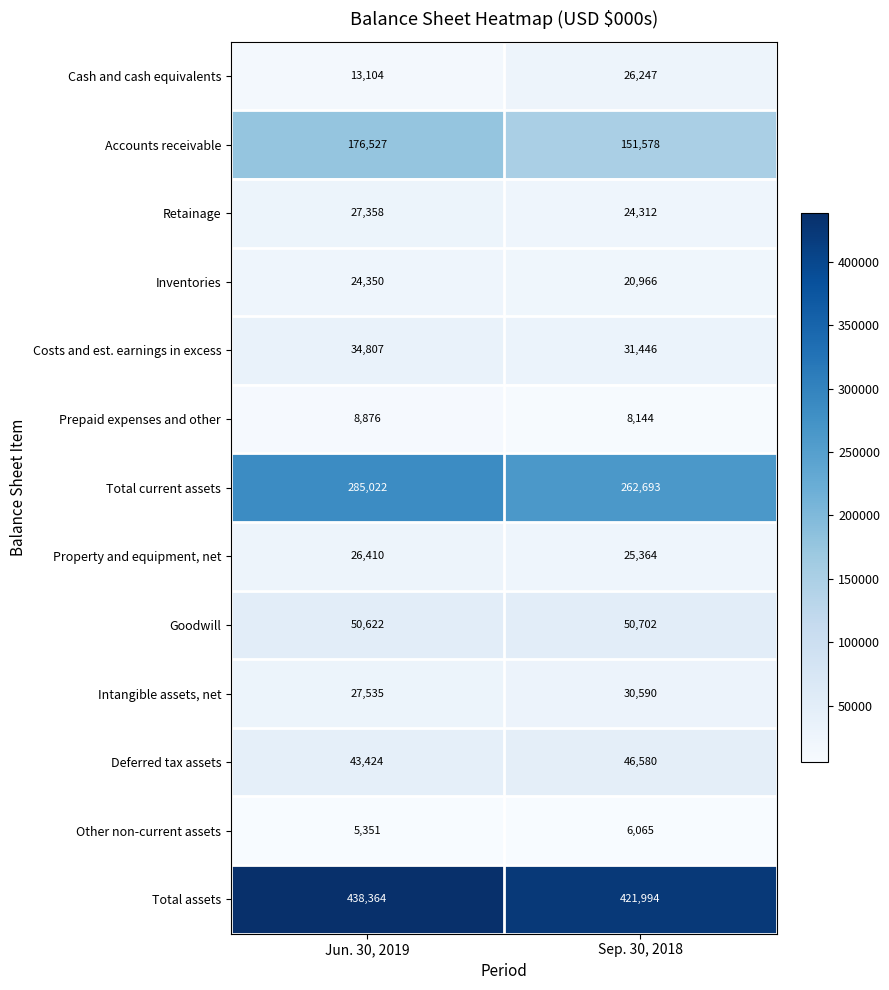

What is the spread (max minus min) of values at Sep. 30, 2018?

415929